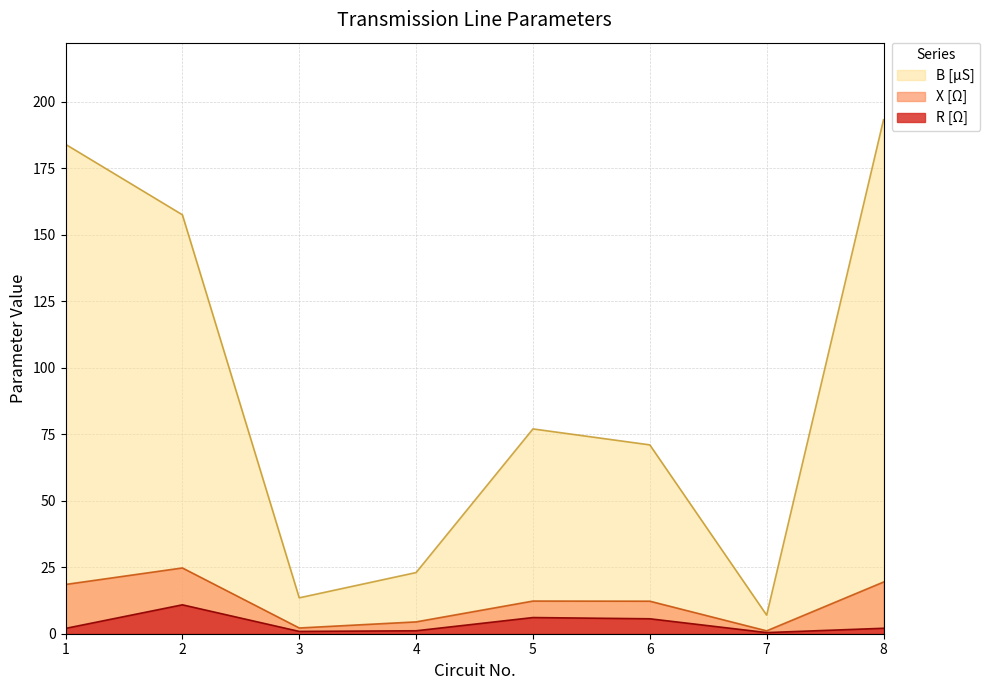

How many categories are shown in the chart?

8